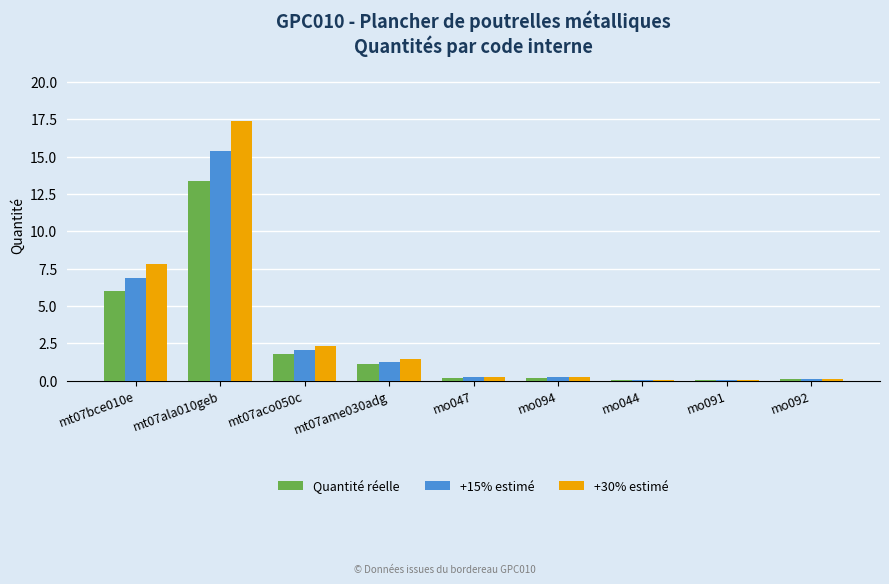

Is the value of +30% estimé at mt07ame030adg greater than the value of +15% estimé at mt07bce010e?

No